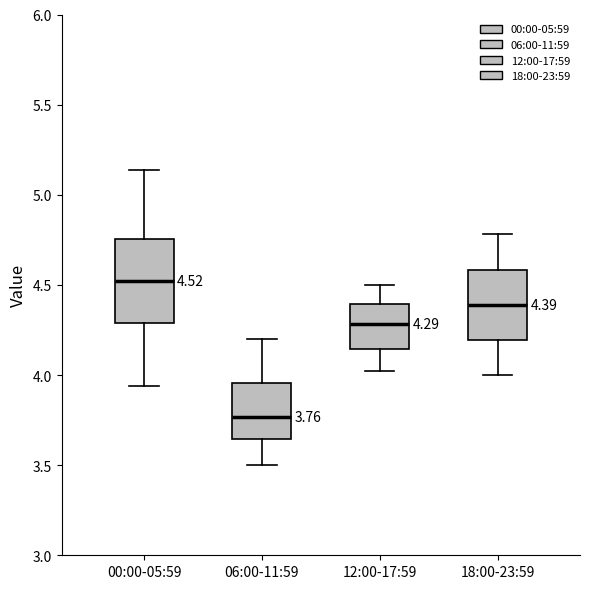

Which box's median line is the highest?

00:00-05:59